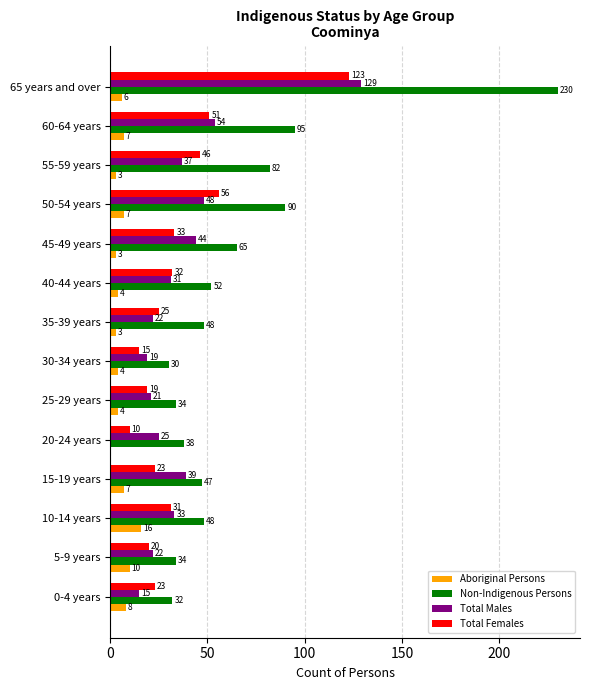

Which category has the highest value across all series?

65 years and over